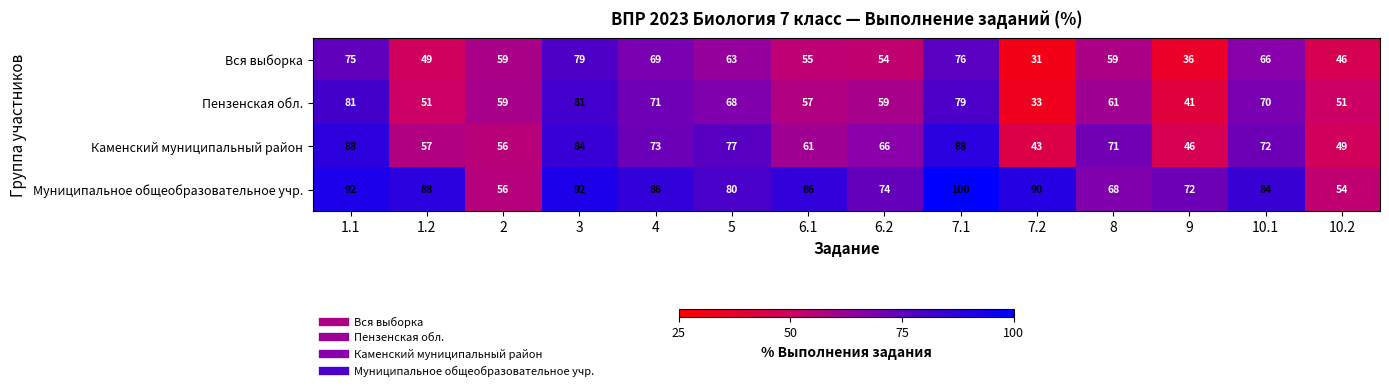

What is the approximate value of Пензенская обл. at 4?

71